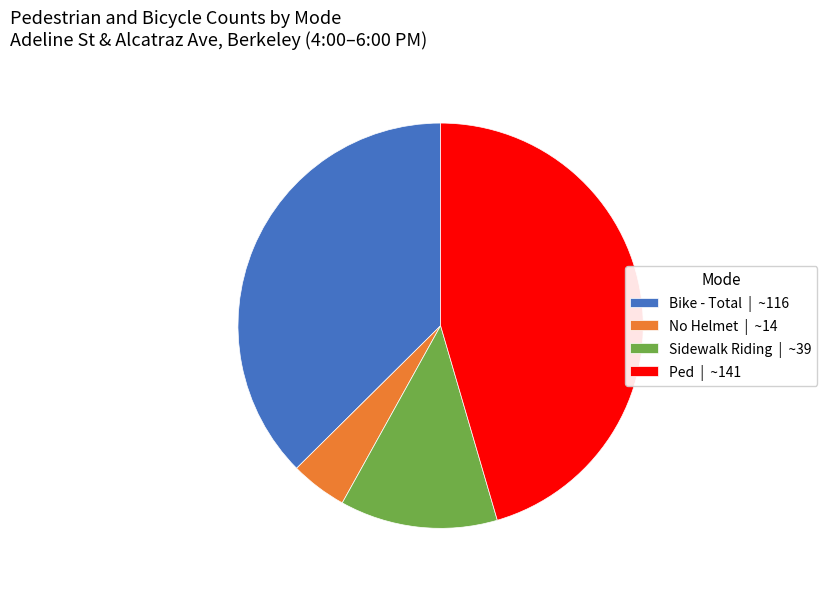

Combined, do No Helmet | ~14 and Sidewalk Riding | ~39 account for over 50%?

No